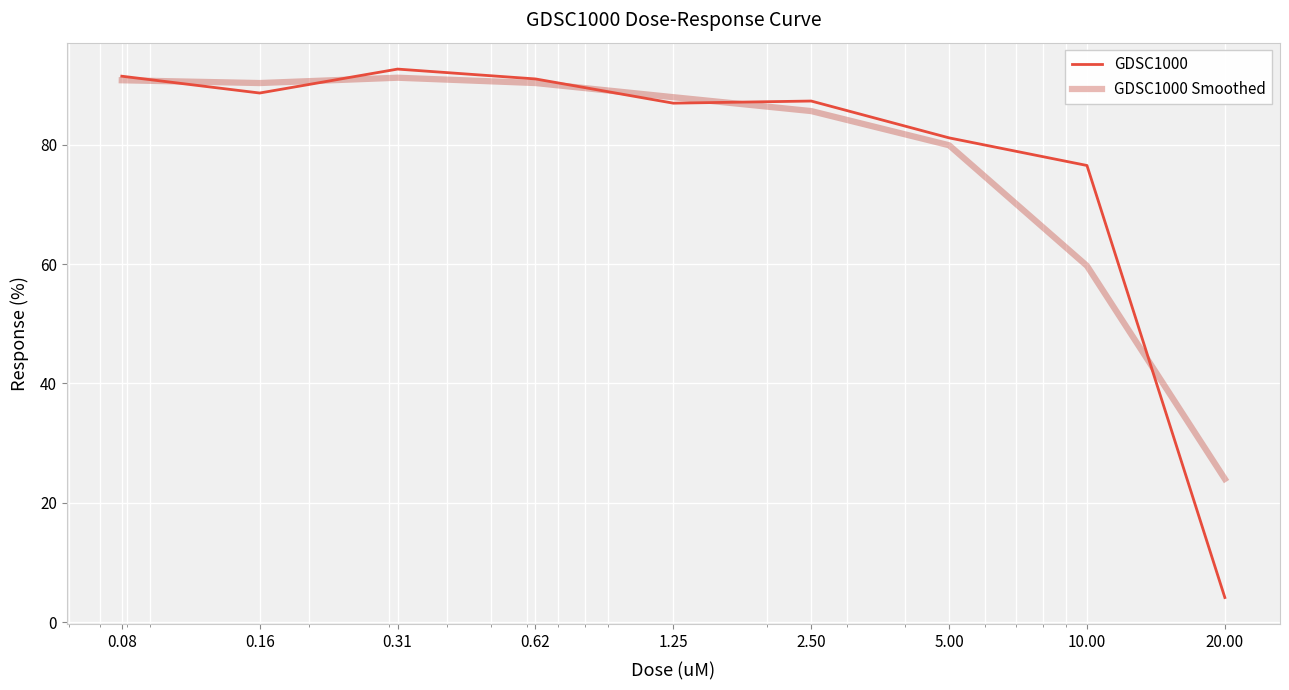

What are all the series names shown in the legend?

GDSC1000, GDSC1000 Smoothed